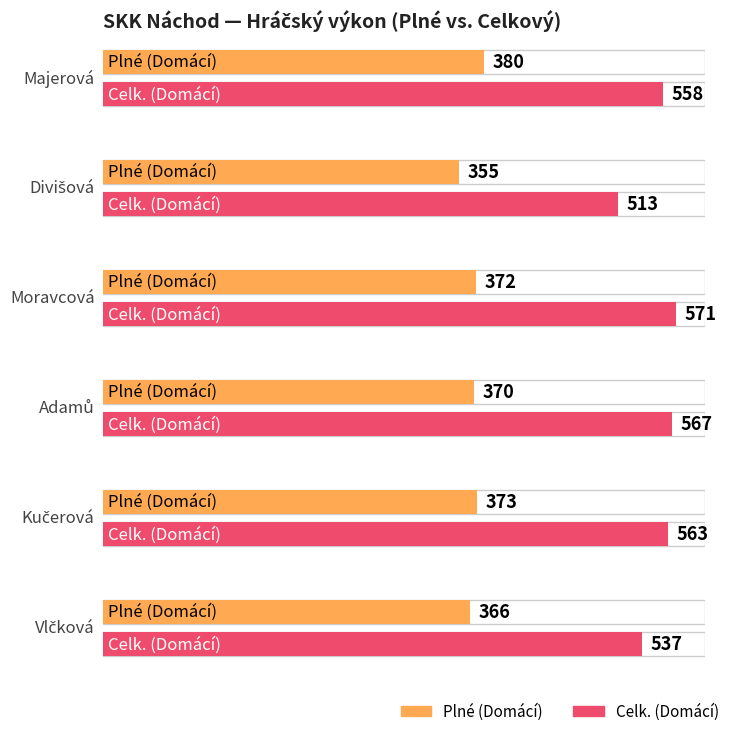

What is the value of the Plné (Domácí) bar at the 2nd from the left?

355